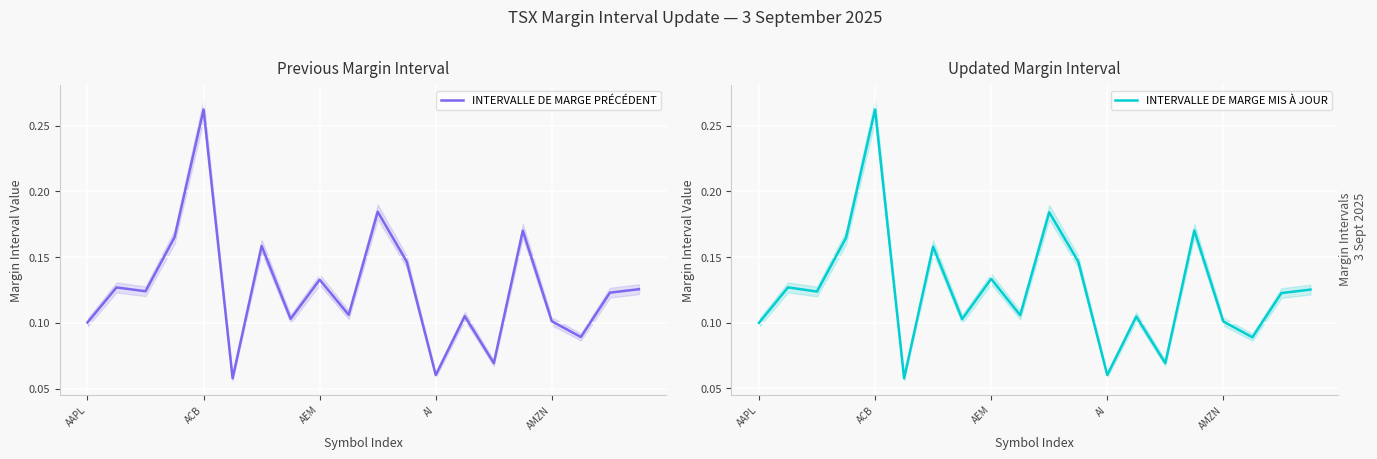

What is the total value across all series at 18?

0.2